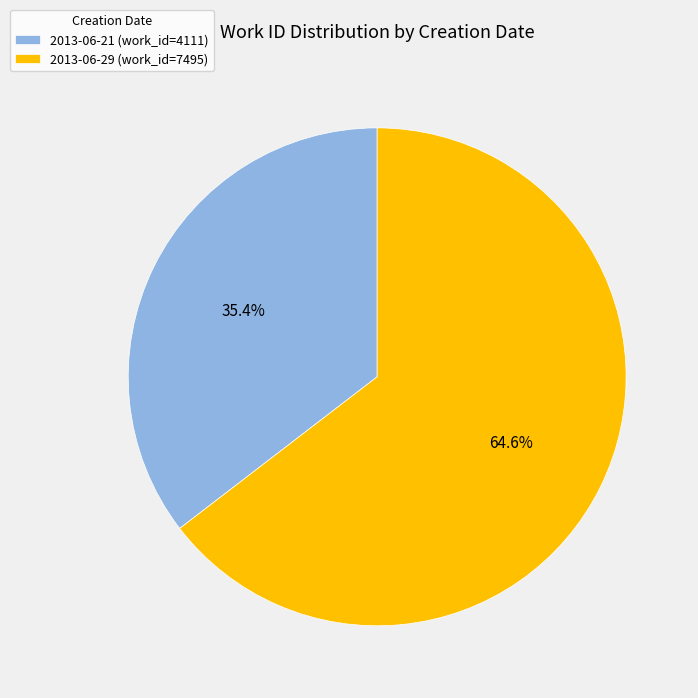

What is the ratio of the value at 2013-06-21 to the value at 2013-06-29?

0.5